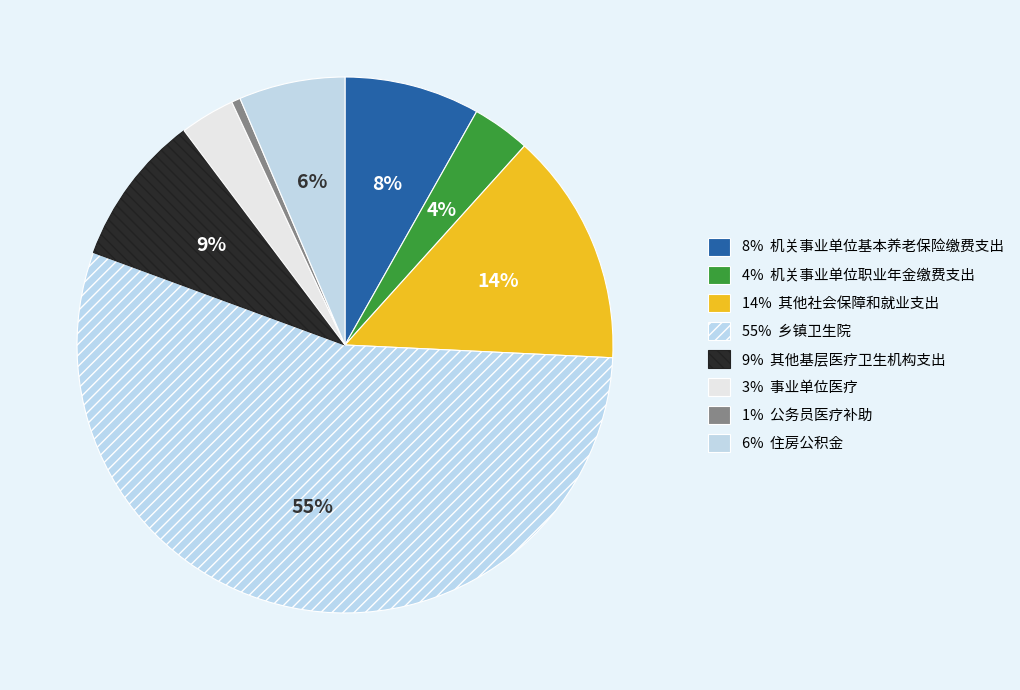

How many slices are in this pie chart?

8